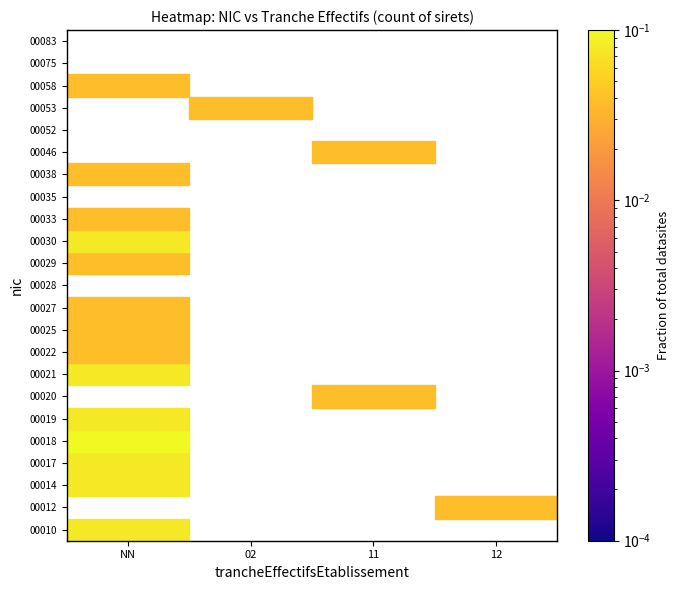

Is the value of 00046 at 11 greater than the value of 00017 at 11?

No